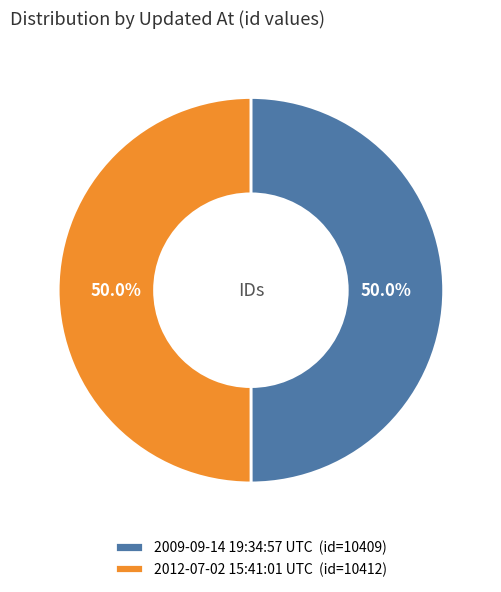

The 2012-07-02 15:41:01 UTC slice represents 57% of the pie. True or false?

False